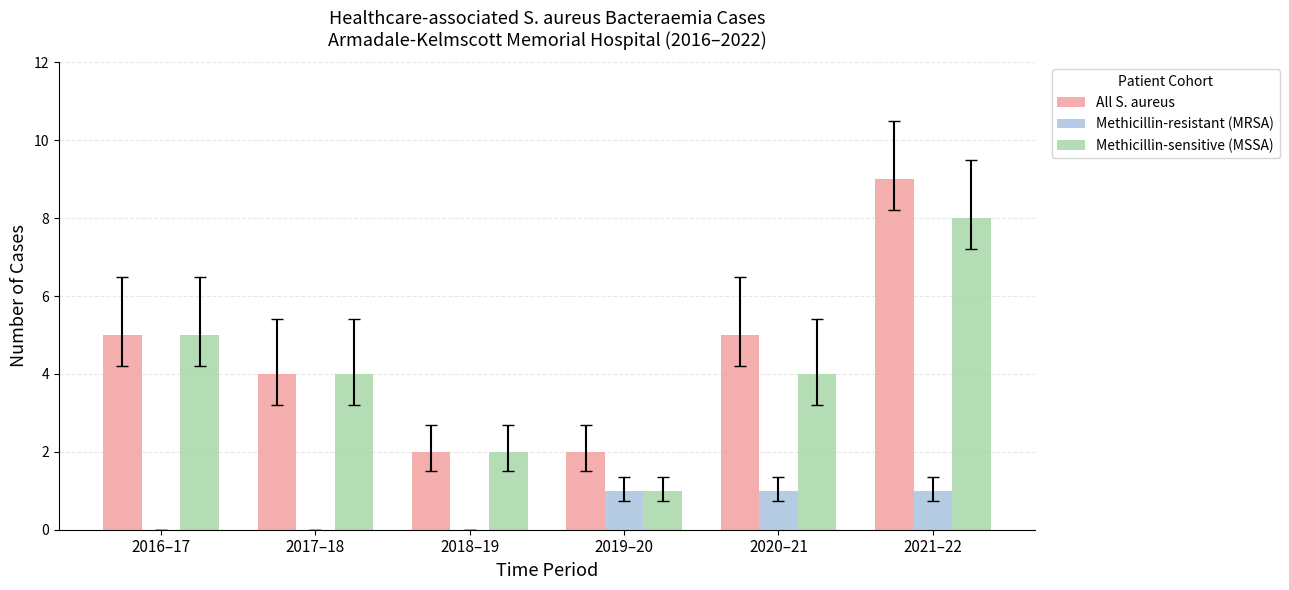

Is the value of Methicillin-sensitive (MSSA) at 2017–18 greater than the value of Methicillin-resistant (MRSA) at 2020–21?

Yes